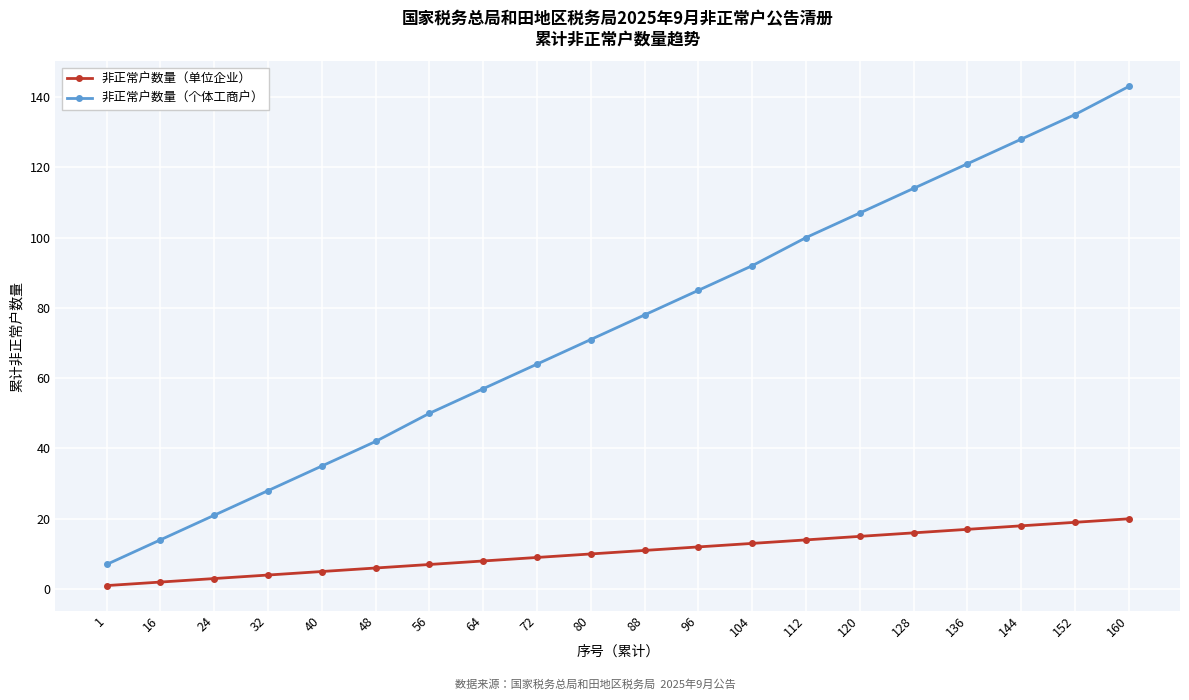

What is the difference between the 非正常户数量（单位企业） values at 96 and 160?

8